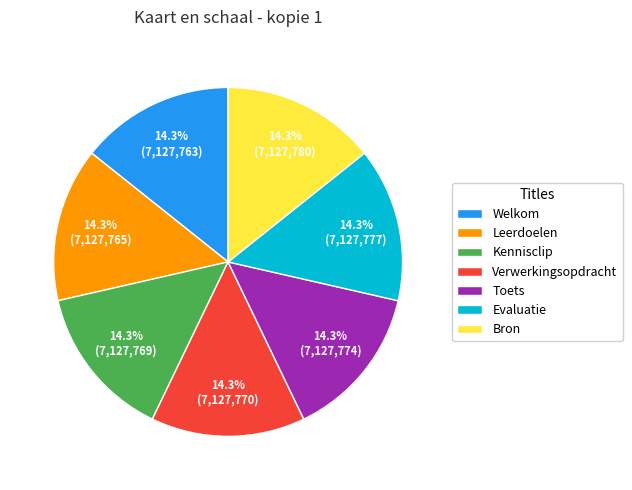

Is Verwerkingsopdracht the majority of the pie?

No